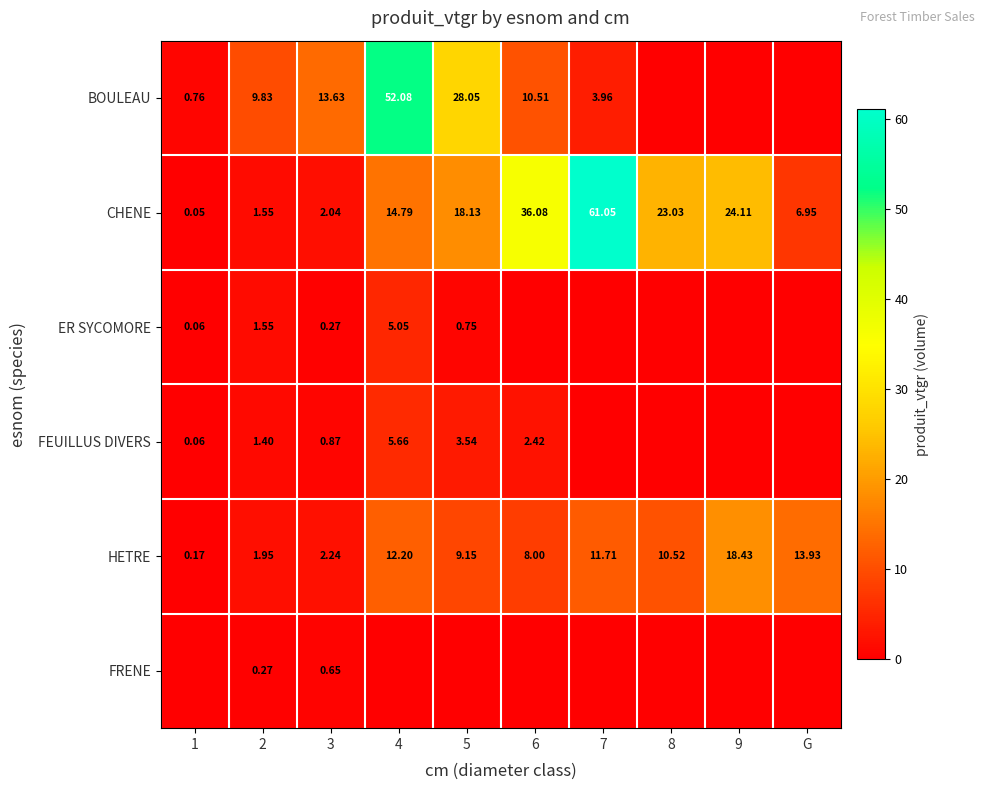

Between 3 and G, which series saw the biggest shift?

BOULEAU